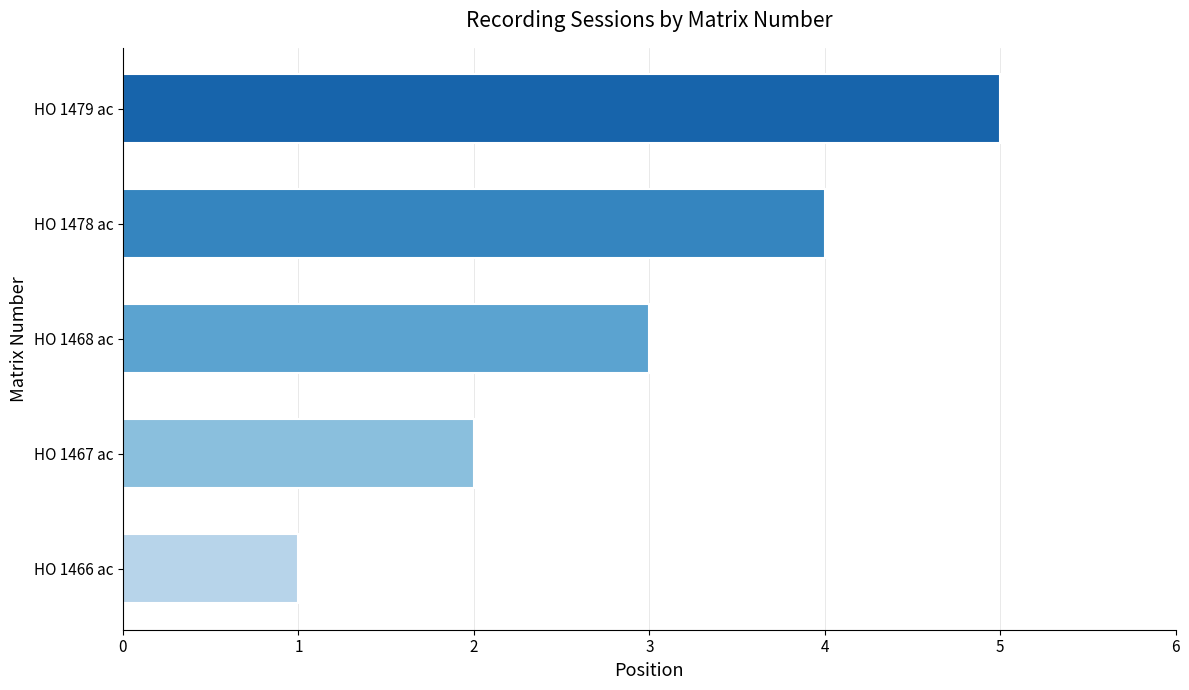

What is the smallest value displayed?

1